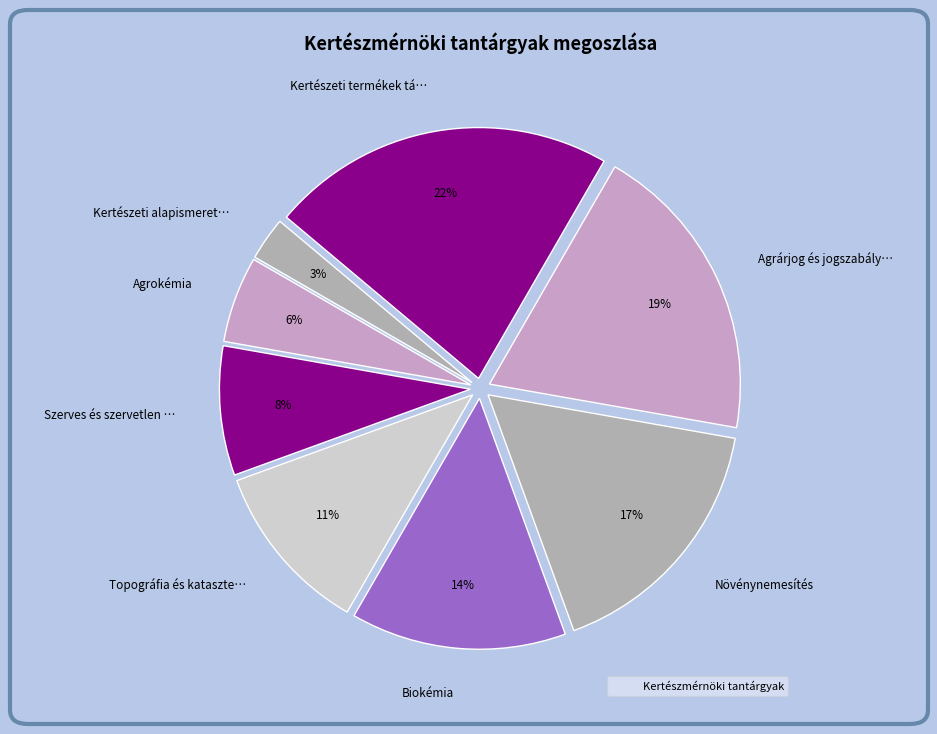

To the nearest percent, what is the average slice percentage?

12%